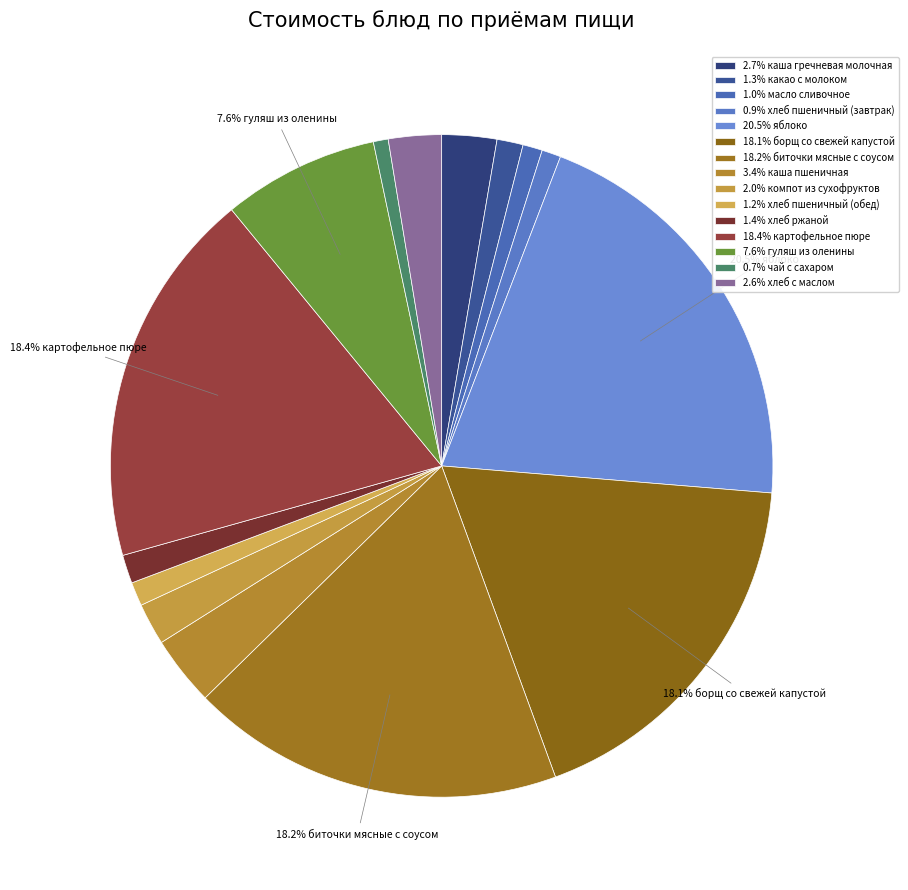

How many segments does this pie chart have?

15